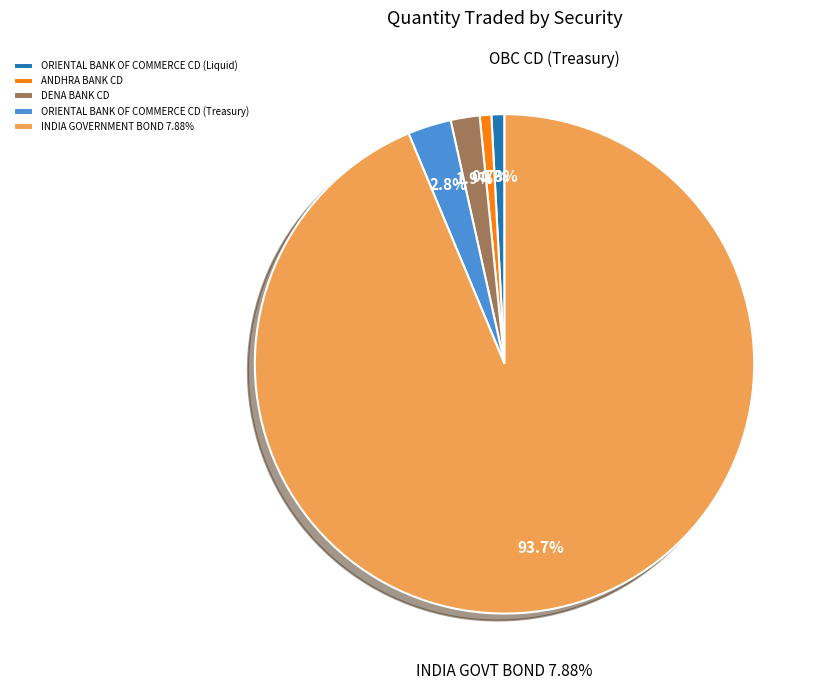

Rank the categories by value from highest to lowest.

INDIA GOVERNMENT BOND 7.88%, ORIENTAL BANK OF COMMERCE CD (Treasury), DENA BANK CD, ORIENTAL BANK OF COMMERCE CD (Liquid), ANDHRA BANK CD